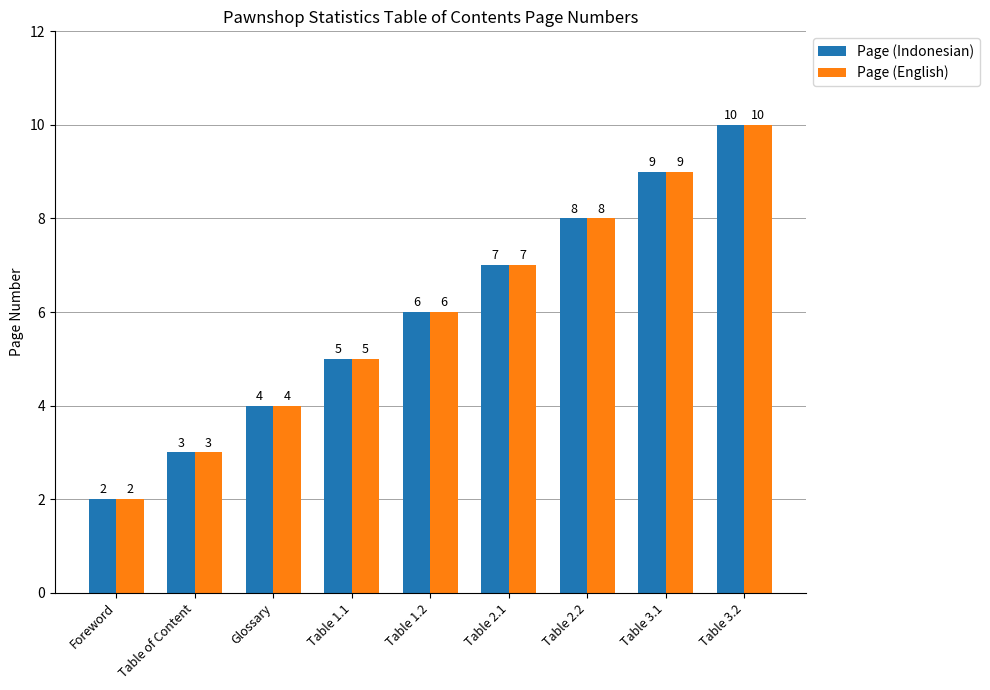

How many data points does each series have?

9